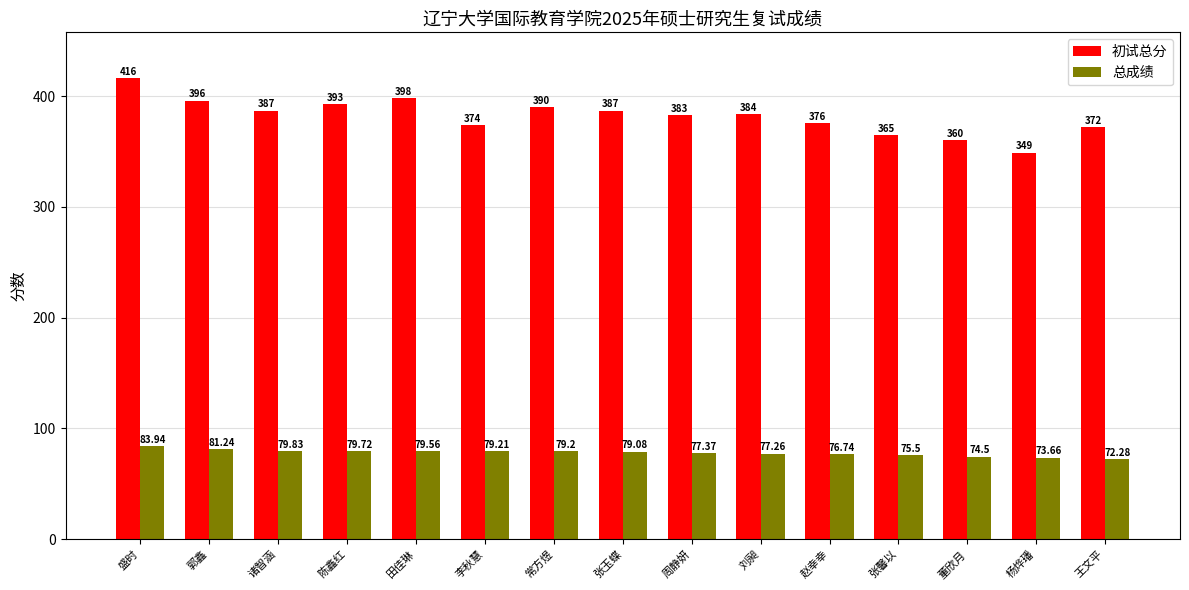

True or false: 总成绩 has a value of 133.2 at 常方煜.

False